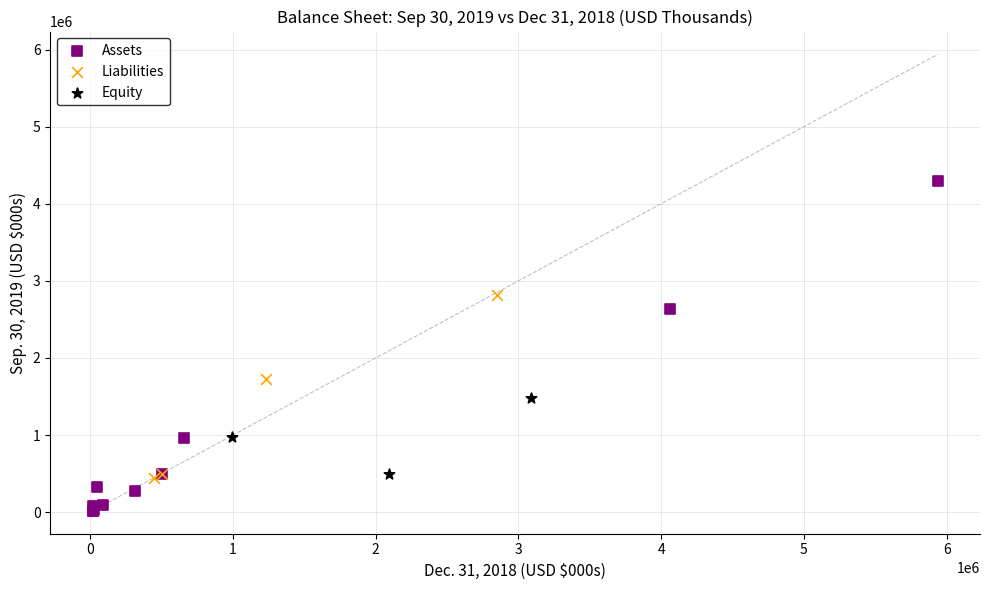

Which series has the largest Y range (max minus min)?

Assets